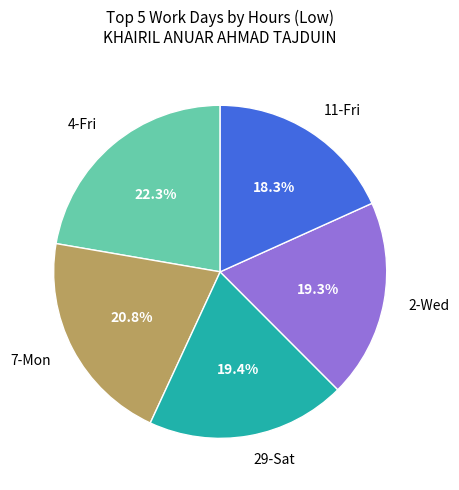

How many slices are in this pie chart?

5